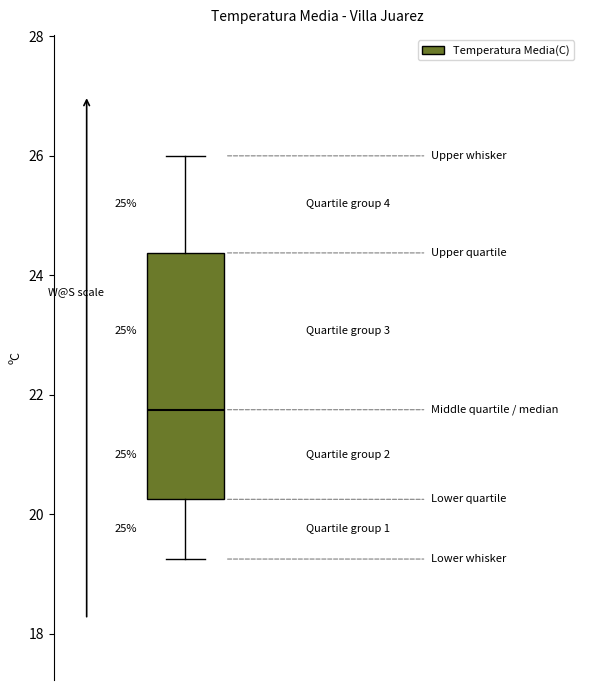

Read this box plot against the y-axis: the position of the median line, the range covered by the box, and the ends of both whiskers. The values are not printed on the chart, so give them approximately, as read against the axis.

median 21.8, box 20.2 to 24.4, whiskers 19.2 to 26.0